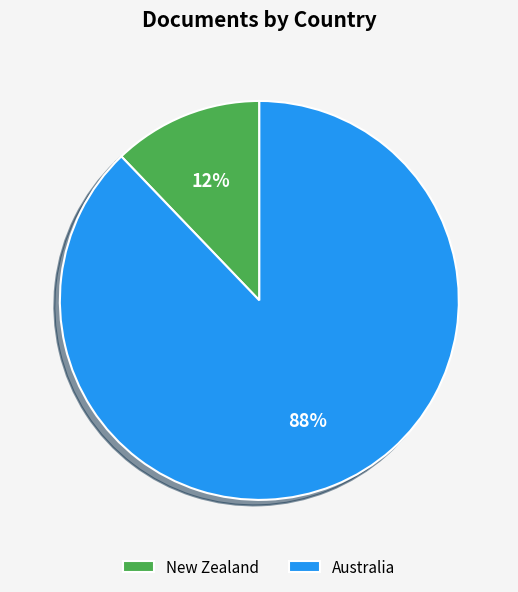

Does Australia account for over 50% of the chart?

Yes